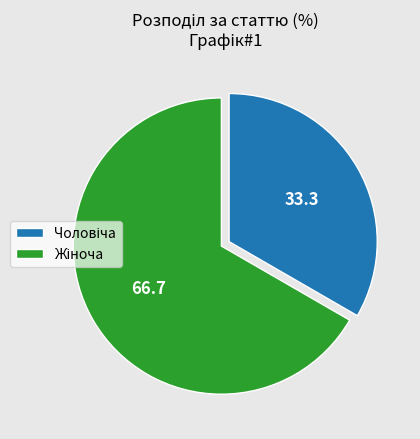

Does any single category account for the majority?

Yes